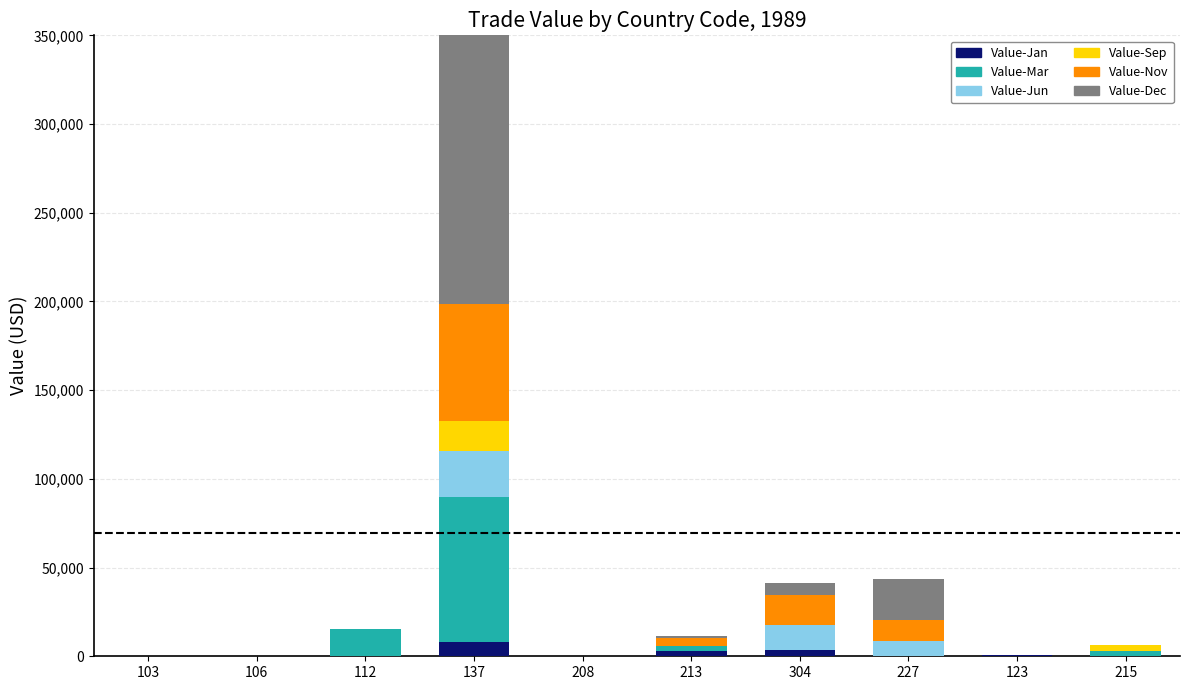

What is the difference between the Value-Sep values at 123 and 137?

16903